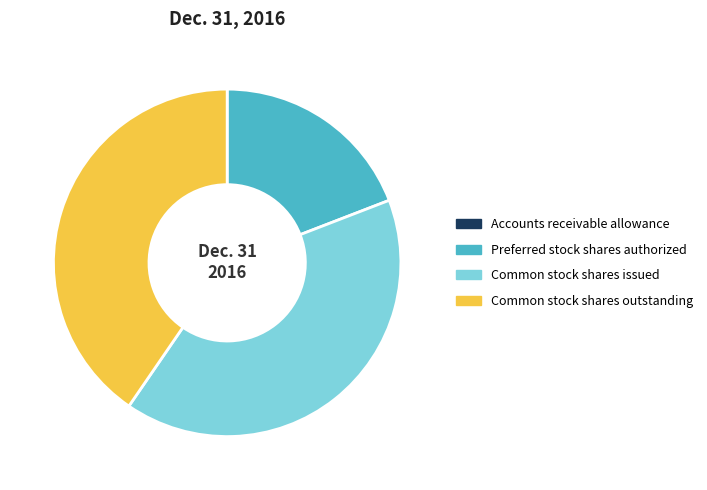

Is it true that Common stock shares outstanding is 40% of the pie?

True